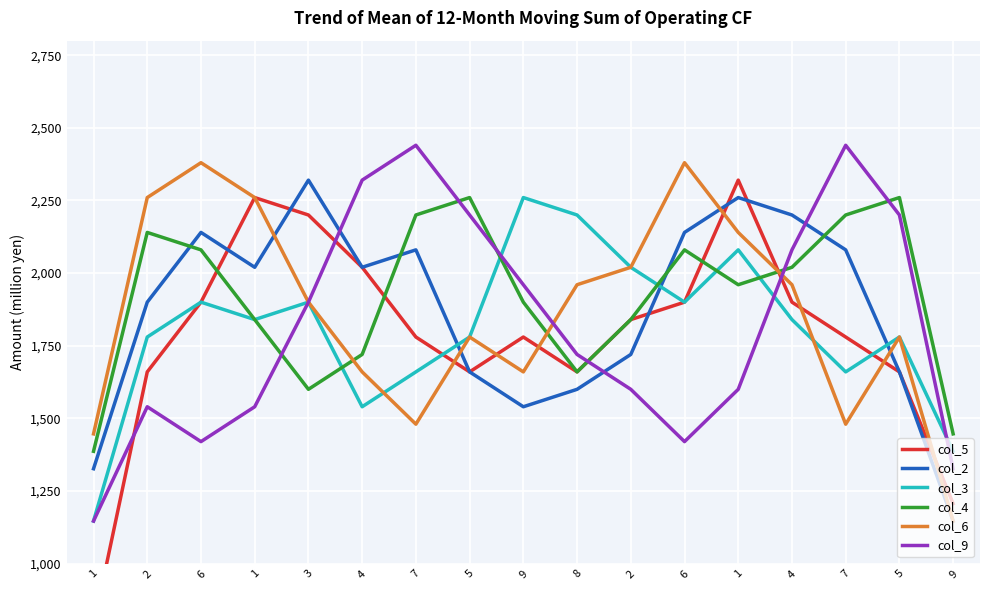

At 5, list the series in order from smallest to largest.

col_5, col_2, col_3, col_6, col_9, col_4